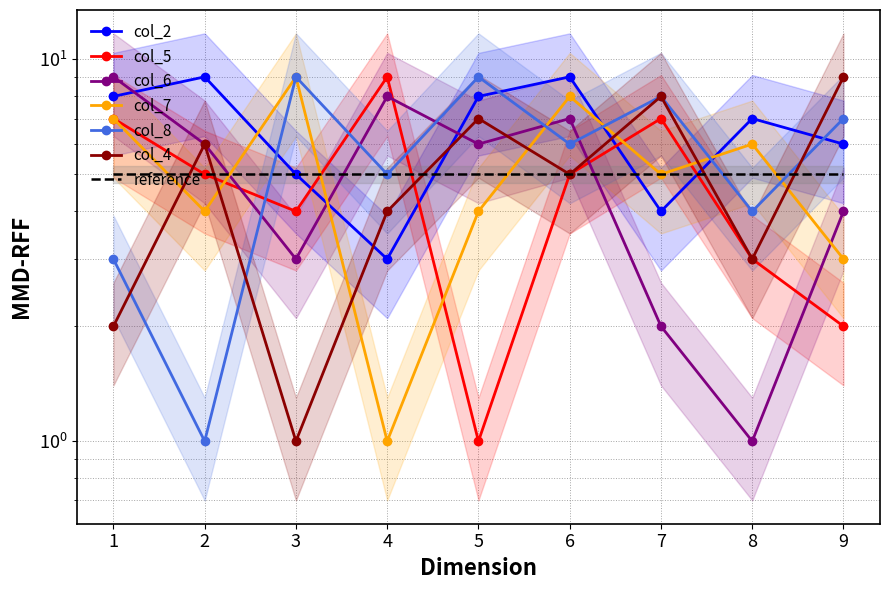

Count the col_7 values in the range 4 to 7.

5